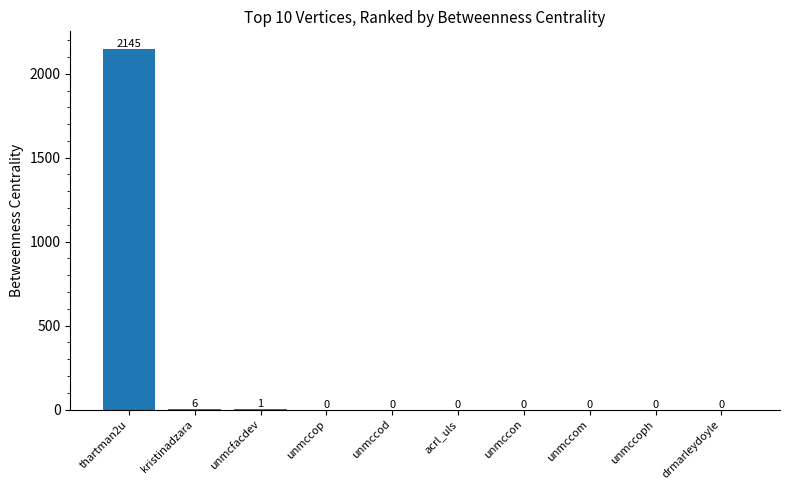

What is the sum of the values at unmccon and thartman2u?

2145